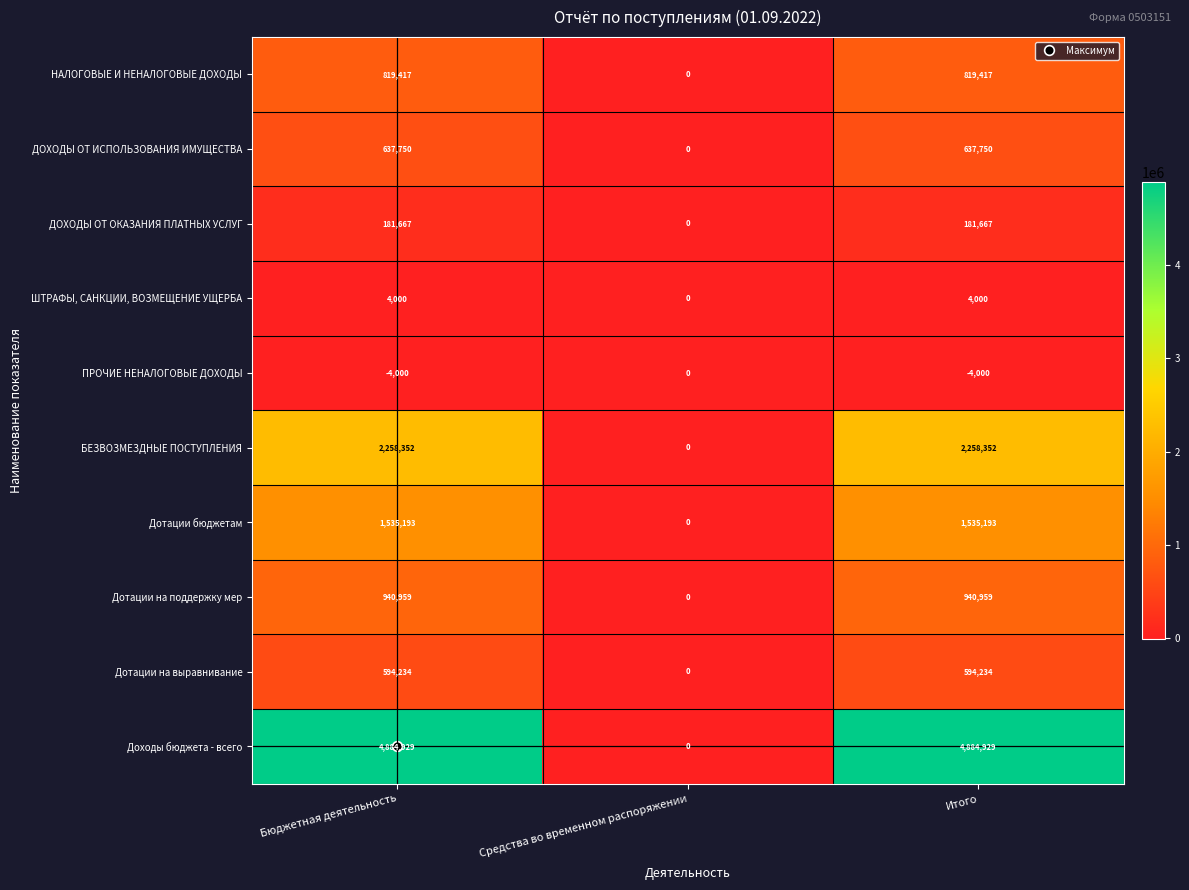

At which label does ДОХОДЫ ОТ ИСПОЛЬЗОВАНИЯ ИМУЩЕСТВА reach its minimum?

Средства во временном распоряжении